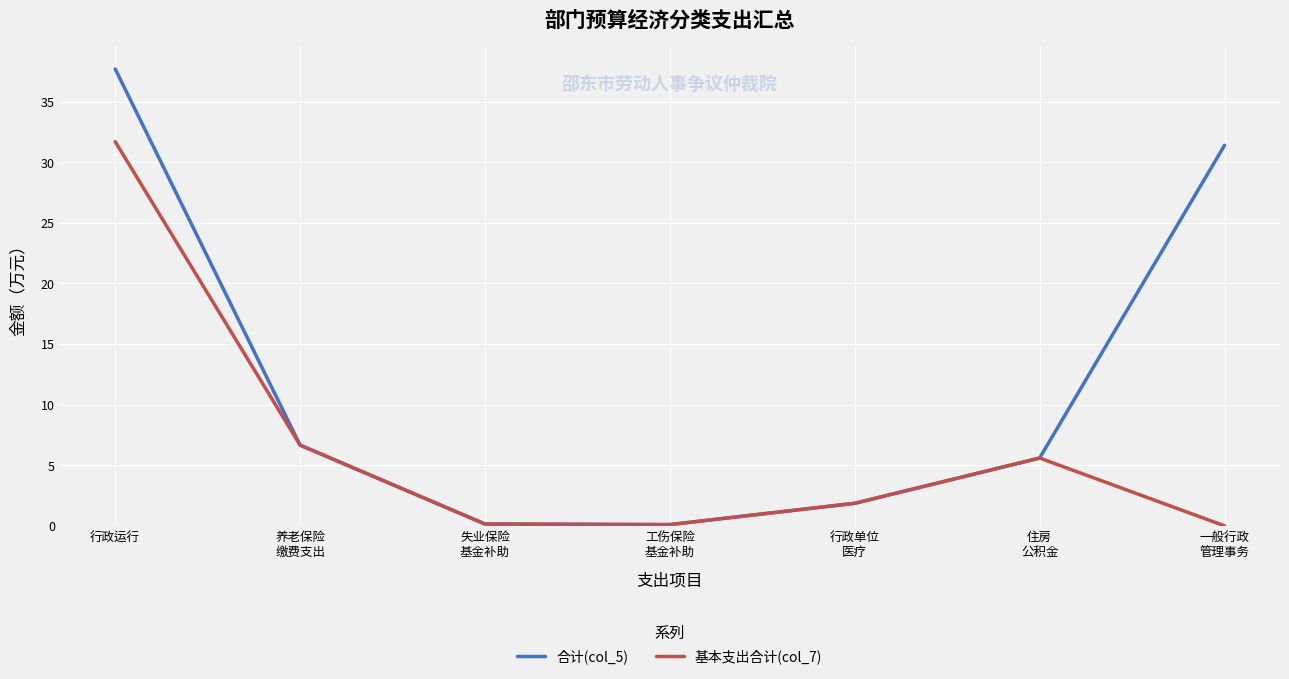

True or false: 合计(col_5) has a value of 37.7 at 行政运行.

True